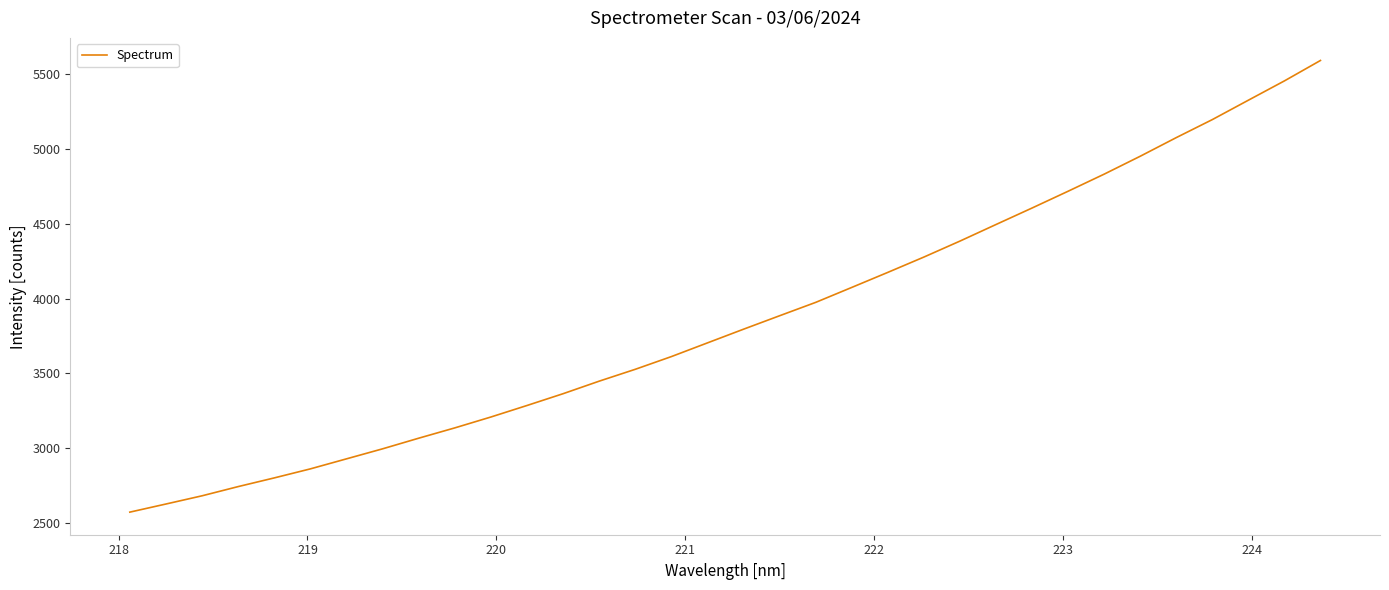

What is the difference between the maximum and minimum values?

3018.2